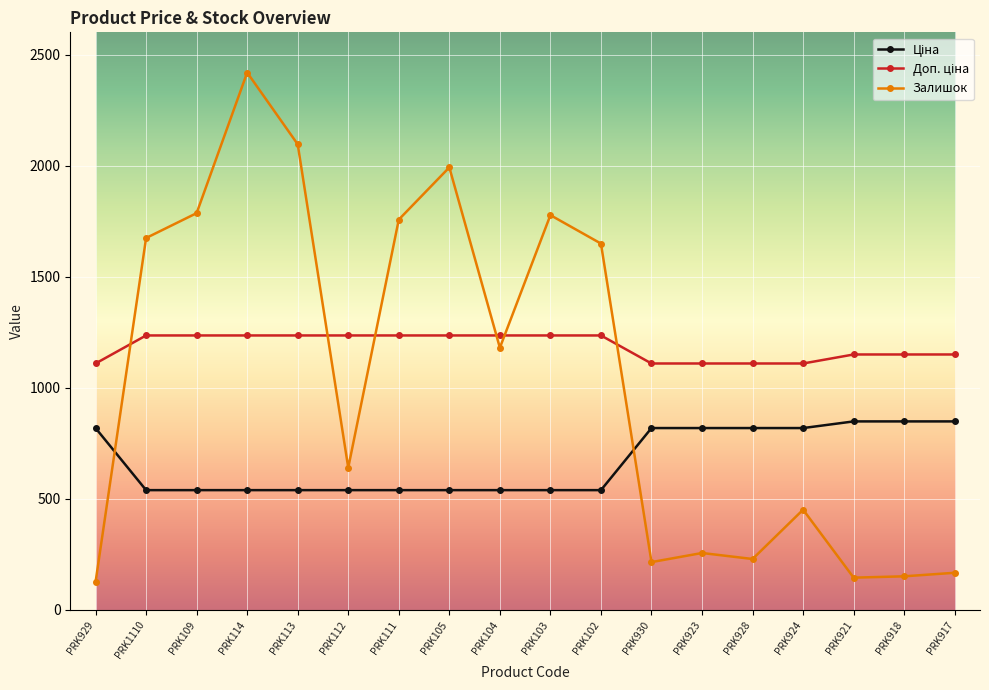

True or false: Залишок has more than 0 interior local peaks.

True